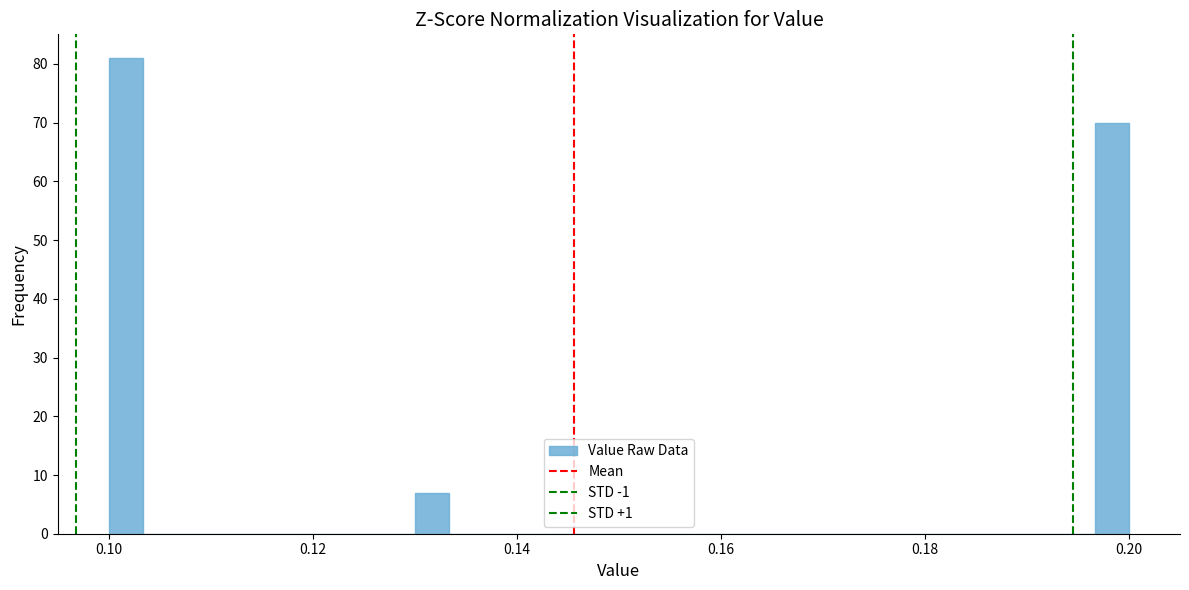

Around what value on the x-axis is the tallest bar? Give the approximate position of its centre, as read against the axis.

0.102